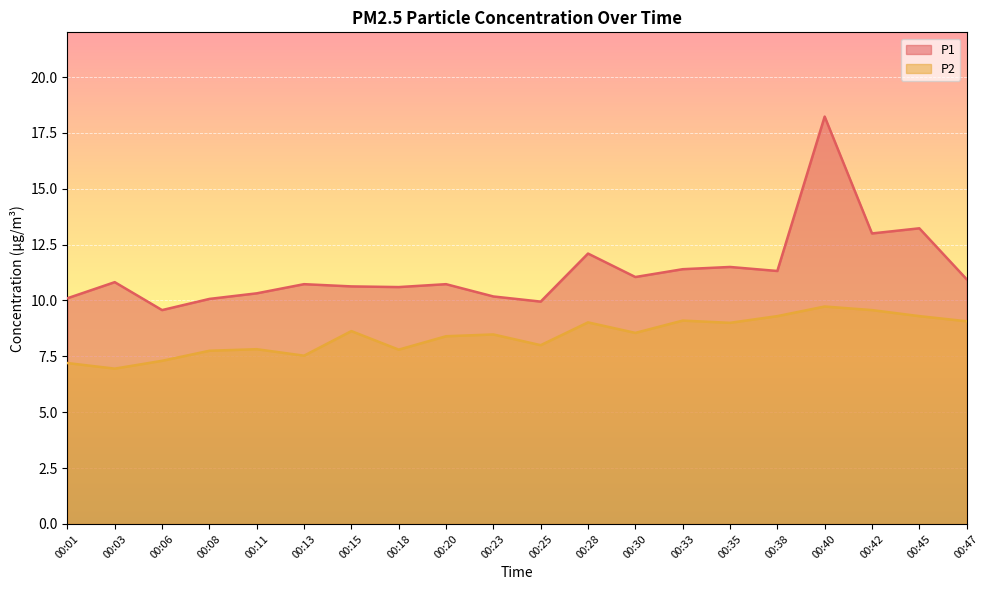

True or false: P1 and P2 cross at least once.

False